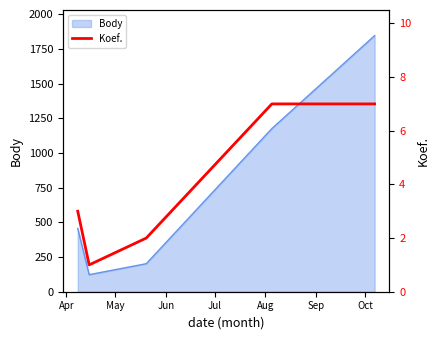

What is the greatest value displayed?

7